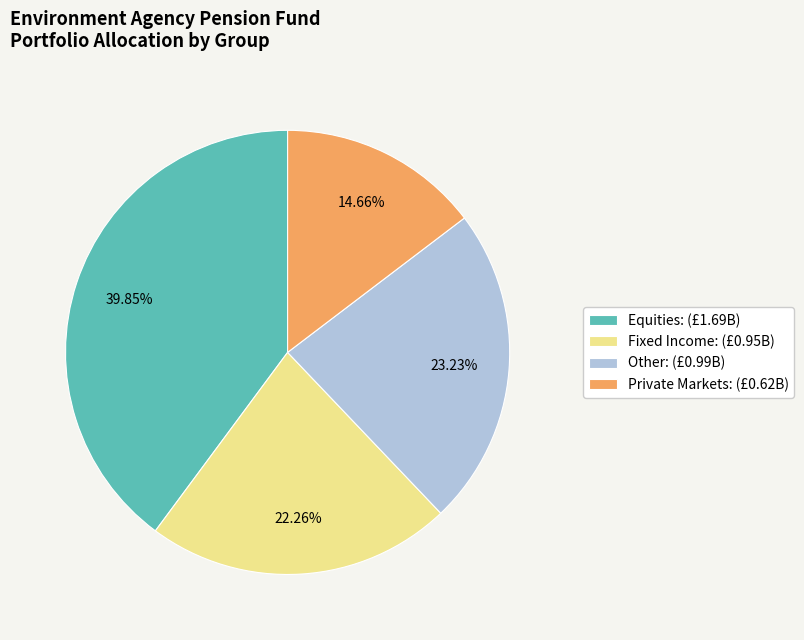

Combined, what portion of the pie is Other and Equities?

63.1%